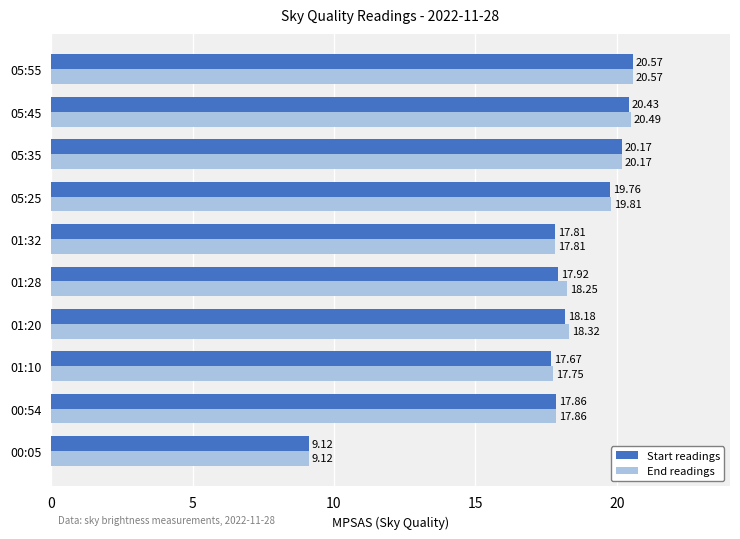

Is the value of Start readings at 05:45 greater than the value of End readings at 05:25?

Yes